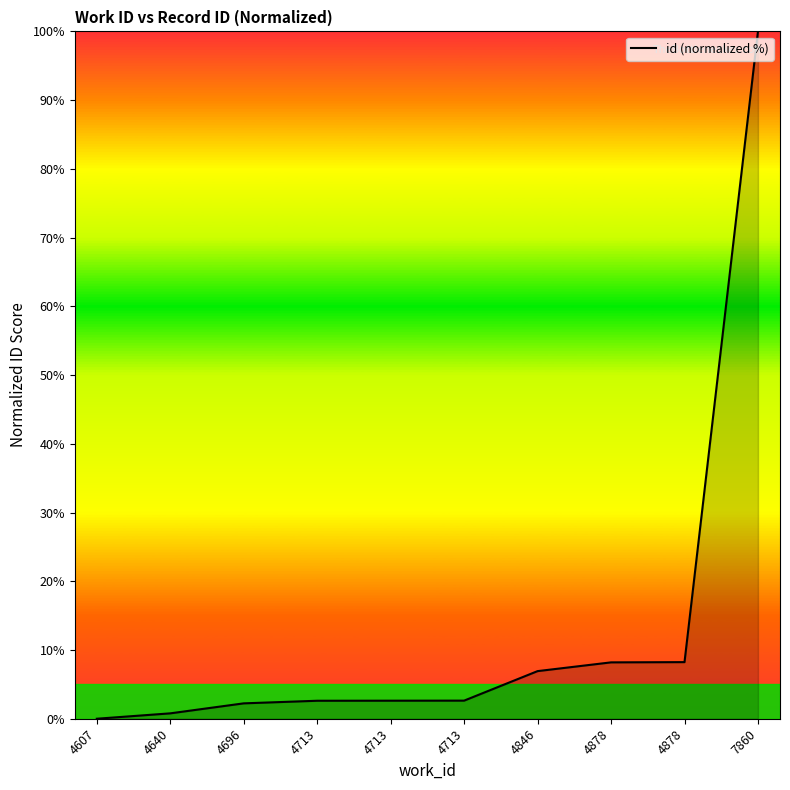

Does the chart have visible grid lines?

No